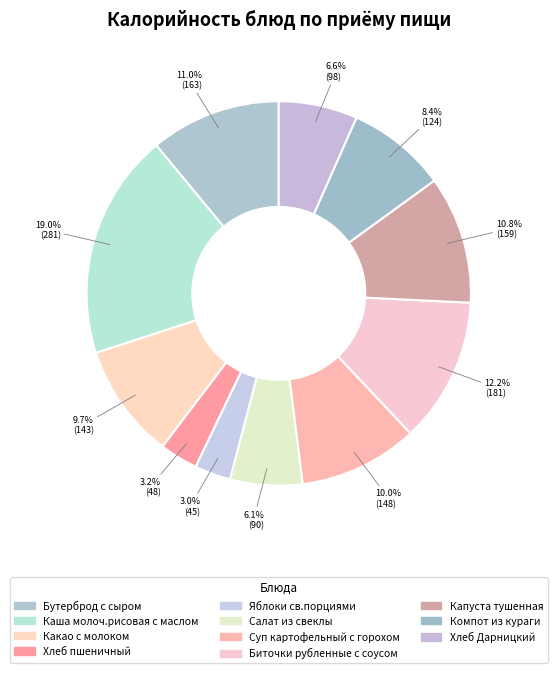

Count the number of slices in the pie.

11